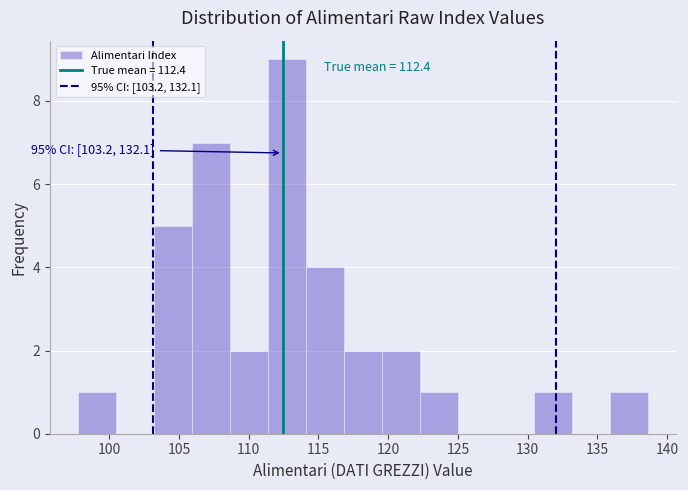

Which range on the x-axis has the tallest bar?

111.5 to 114.0